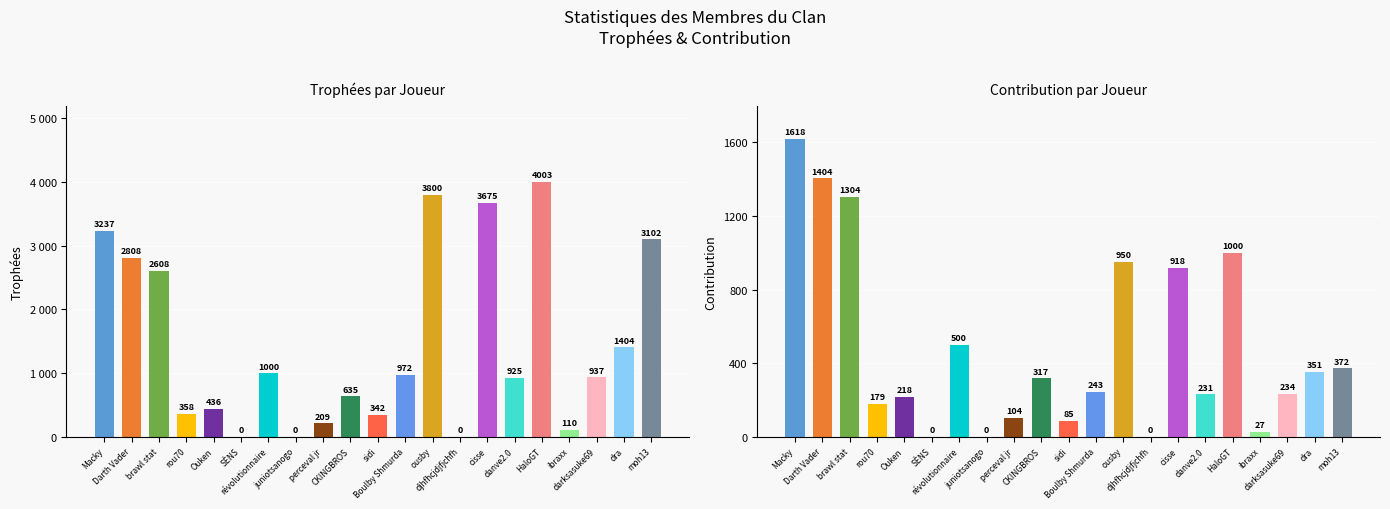

How many data points in Trophées are above 937?

10